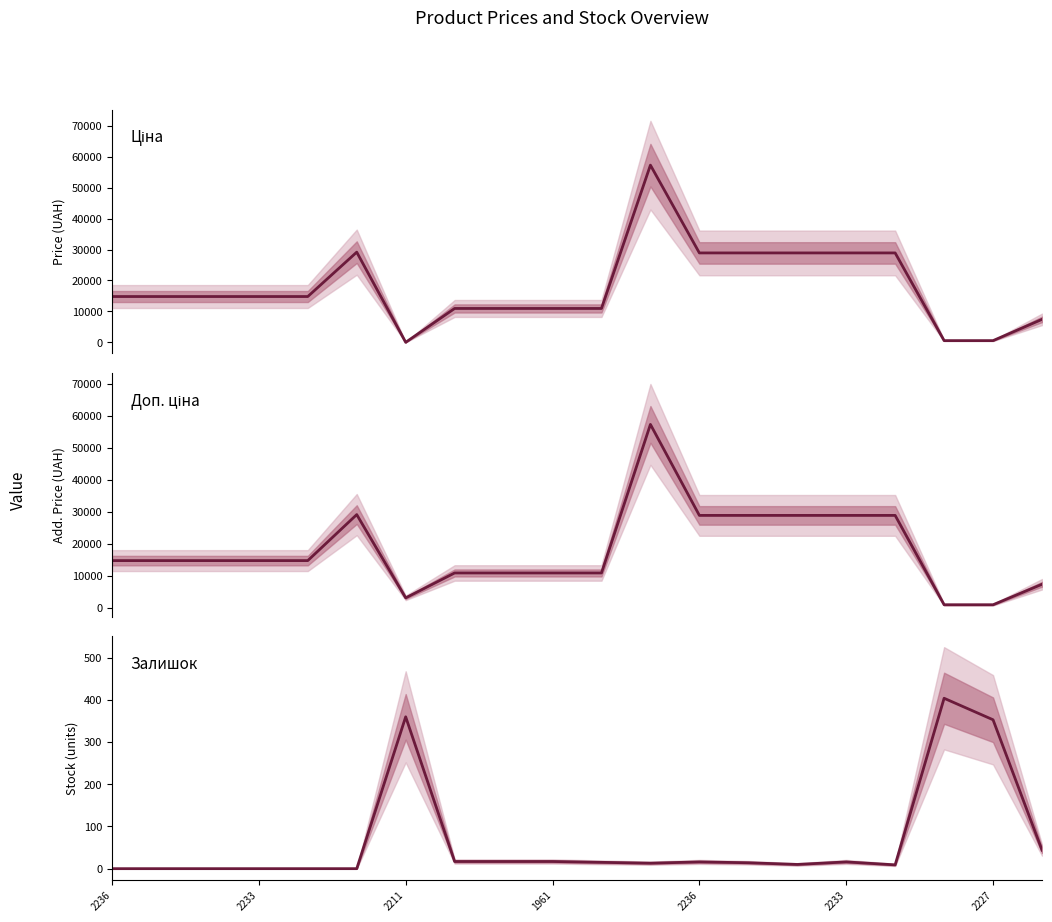

What is the maximum value for Ціна?

57258.0